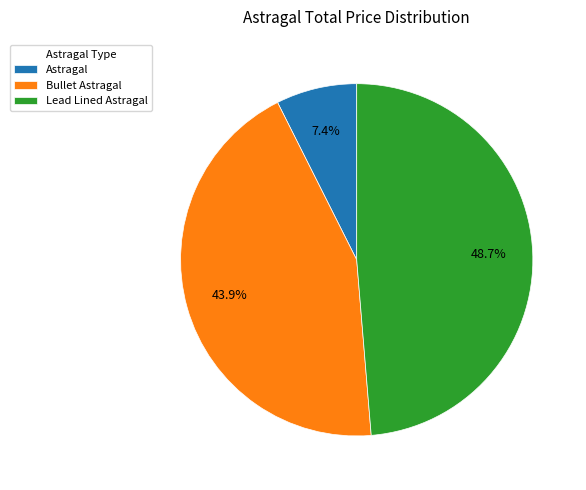

True or false: Astragal accounts for 2% of the total.

False